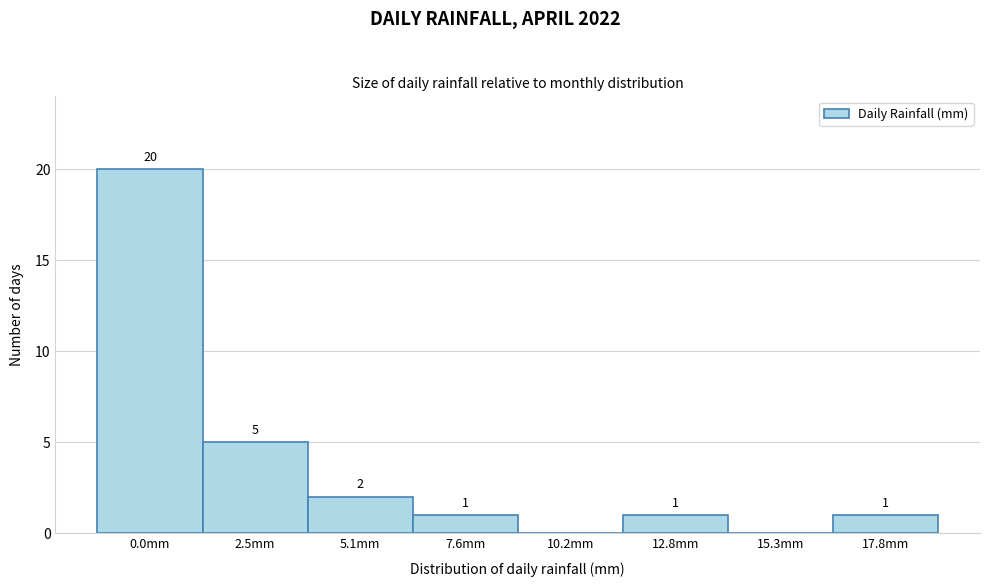

Reading left to right, what are all the values shown in this chart?

0.0mm=20	2.5mm=5	5.1mm=2	7.6mm=1	10.2mm=0	12.8mm=1	15.3mm=0	17.8mm=1